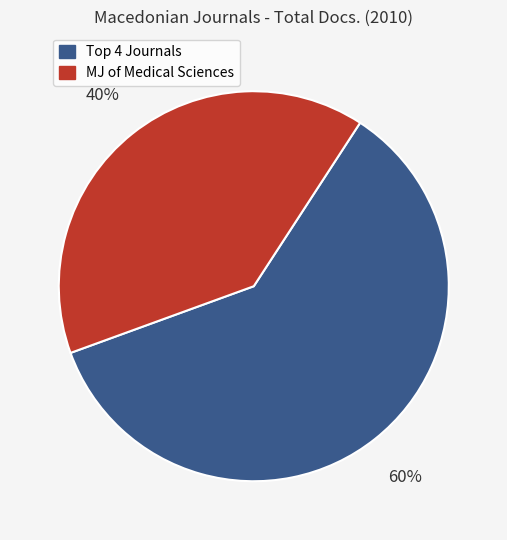

To the nearest percent, what is the average slice percentage?

50%